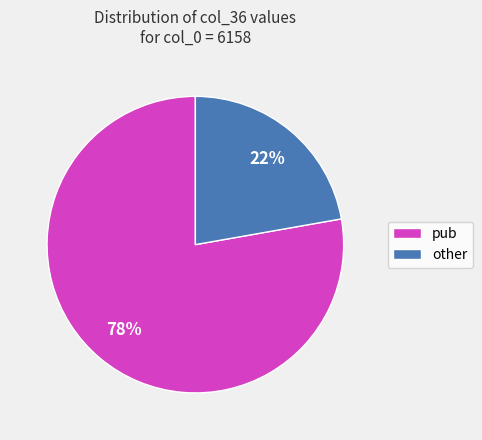

Do pub and other together represent more than half of the pie?

Yes